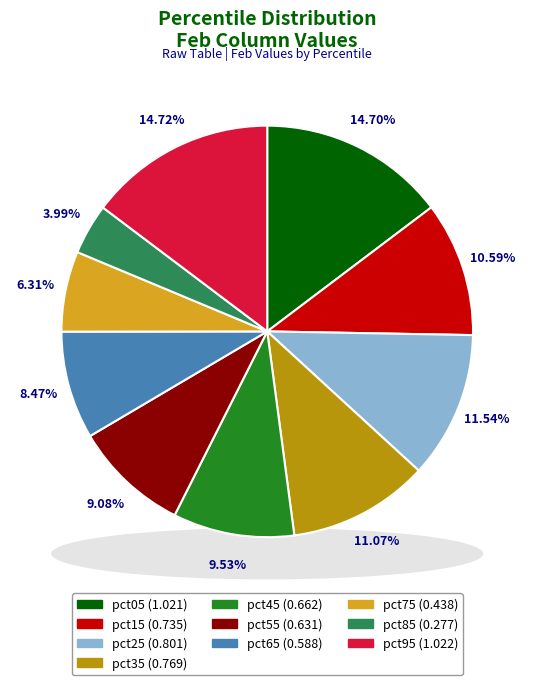

To the nearest percent, what percentage of the pie is pct35?

11%